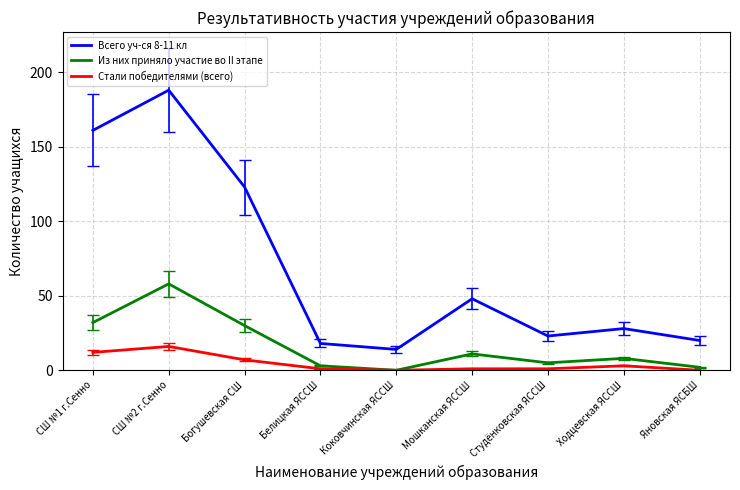

Rank the series at Белицкая ЯССШ from lowest to highest value.

Стали победителями (всего), Из них приняло участие во II этапе, Всего уч-ся 8-11 кл